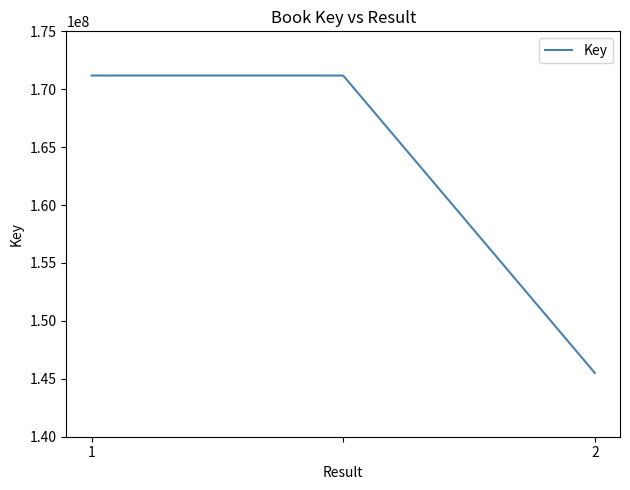

How many values are below 171183415?

1